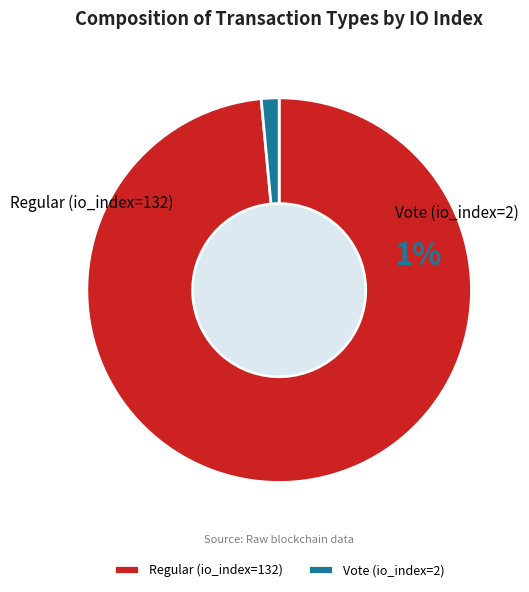

Is it true that Regular (io_index=132) is 99% of the pie?

True